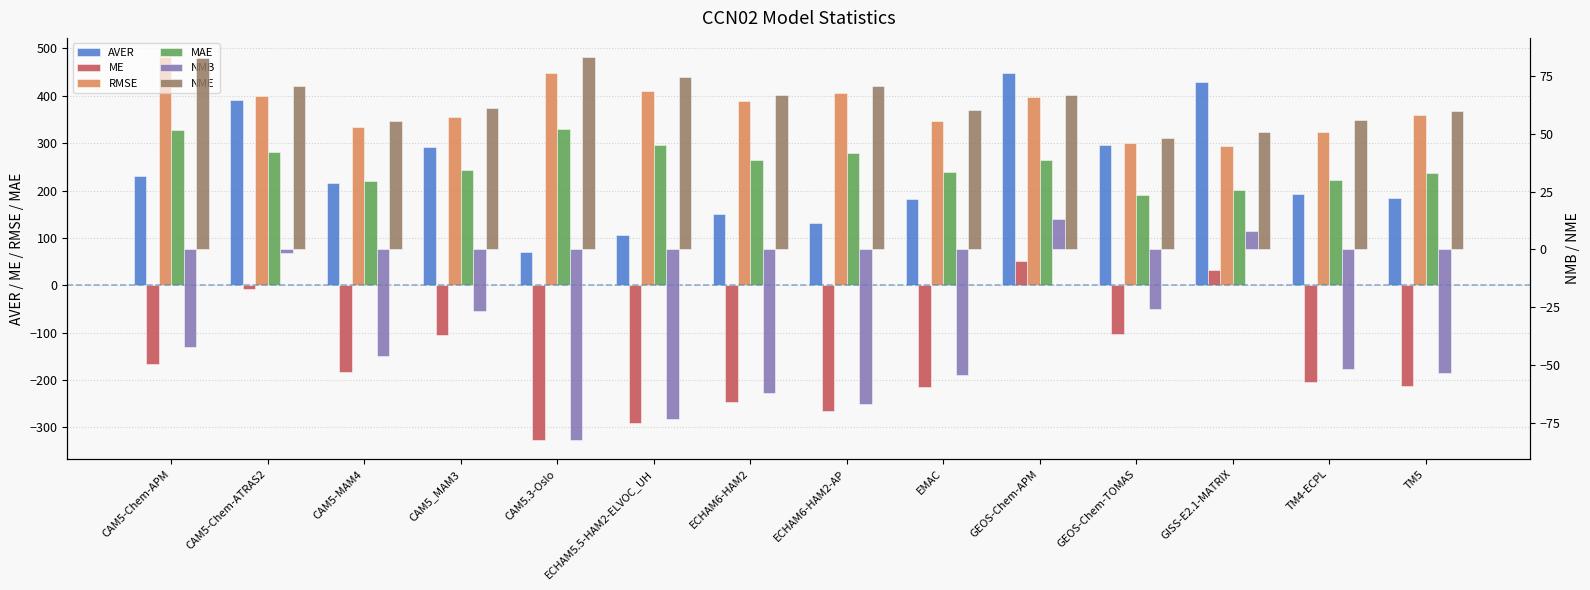

What is the label of the 6th bar from the right?

EMAC